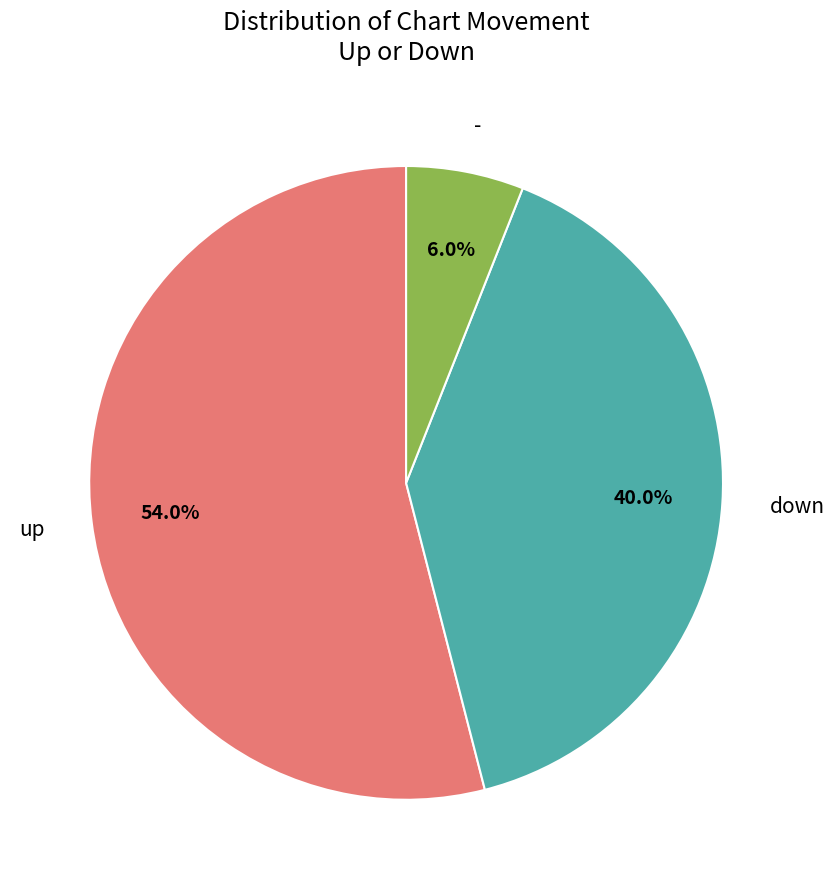

Between up and -, which is larger?

up